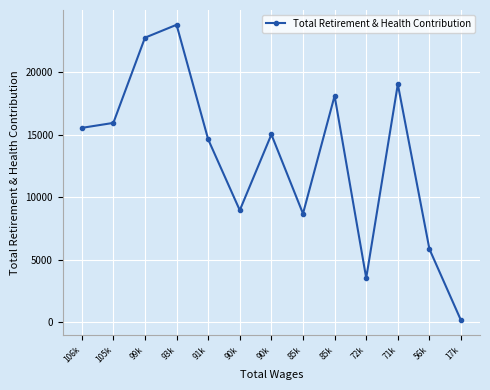

How many values are below 15006?

6